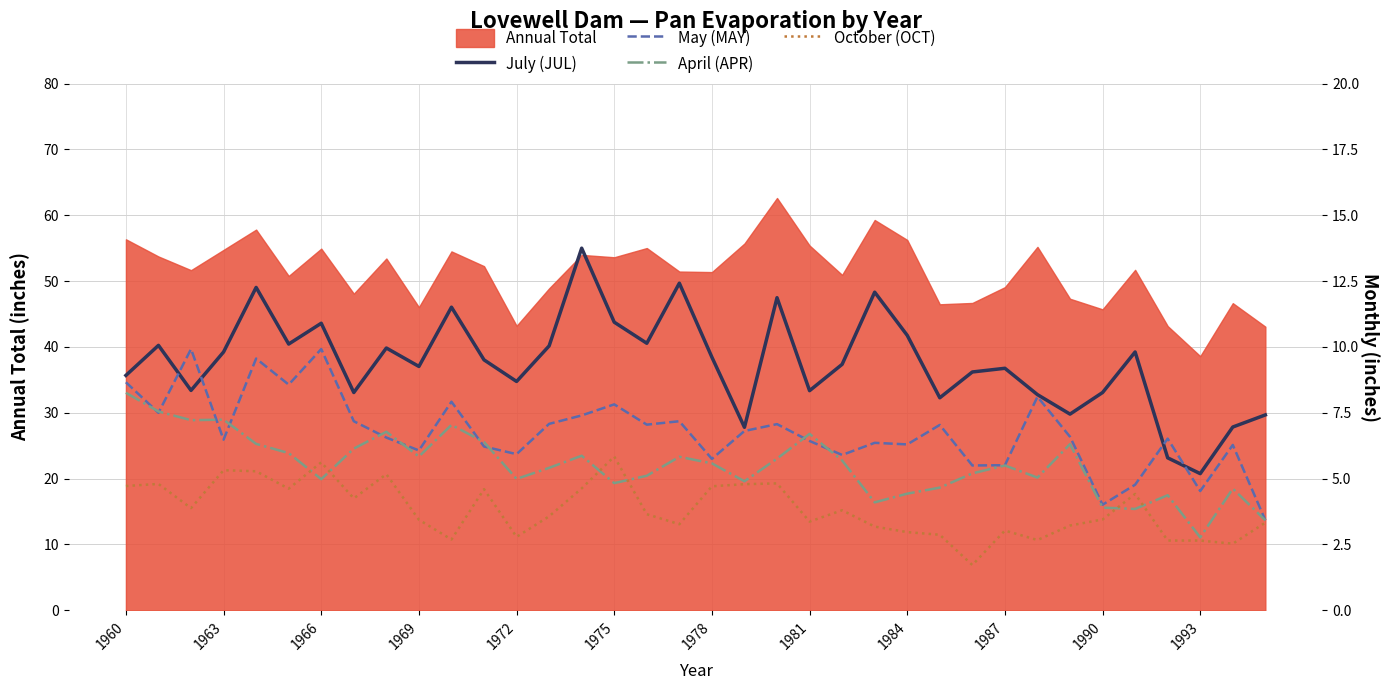

Which category has the lowest value in the Annual Total series?

1993